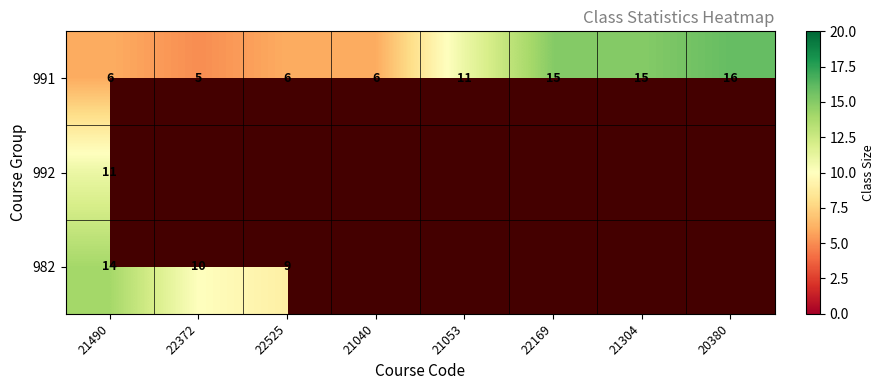

What is the average value of the 991 series?

10